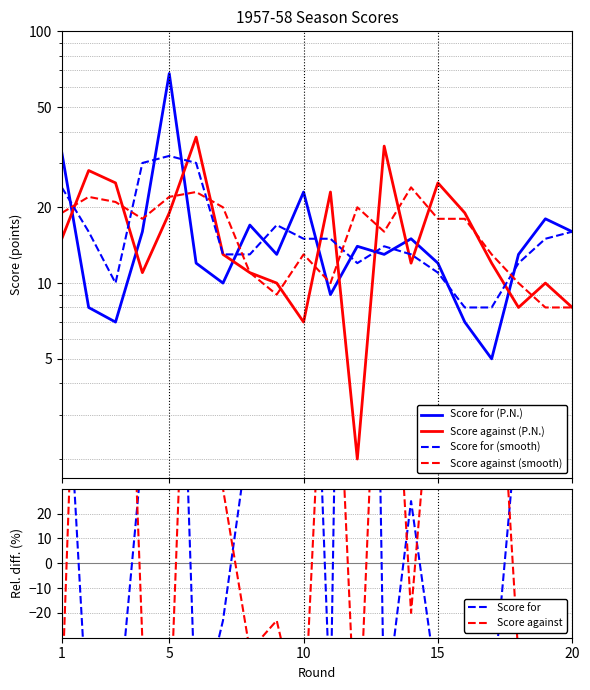

Which series changed the most between 10 and 13?

Score against